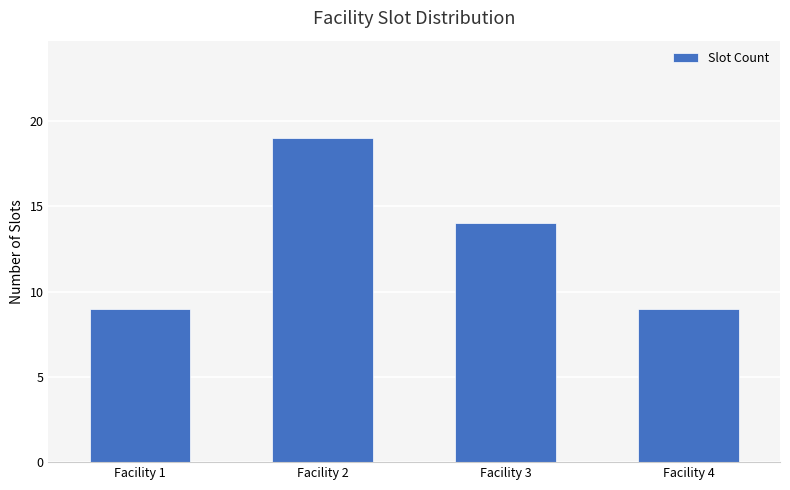

How many data points does each series have?

4